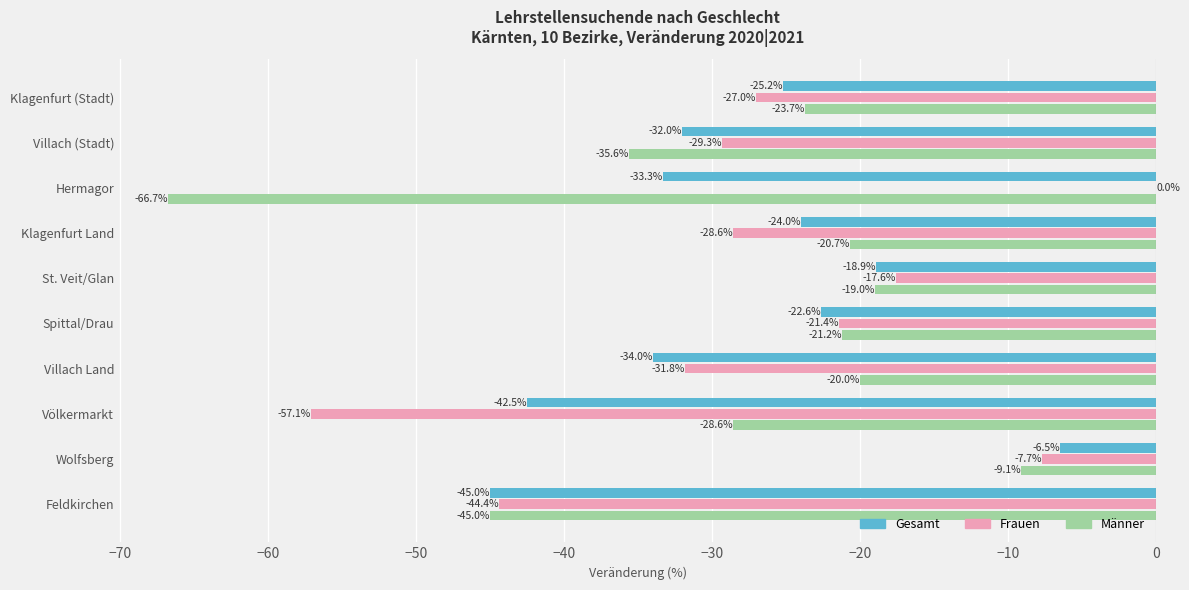

True or false: Gesamt has a value of -22.6 at Spittal/Drau.

True